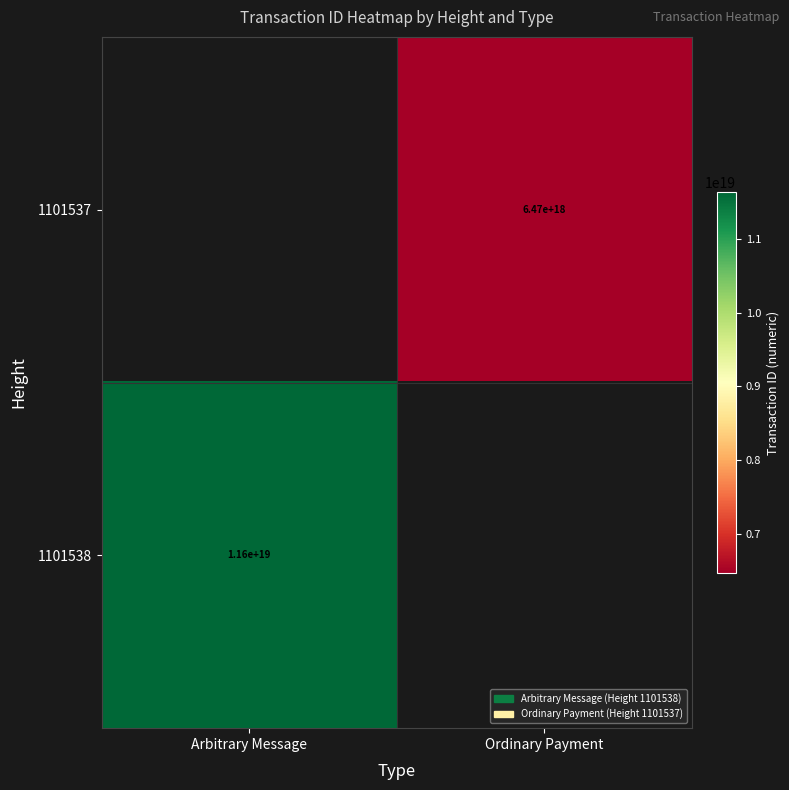

The value of 1101537 at Ordinary Payment is 6470000000000000000. True or false?

True